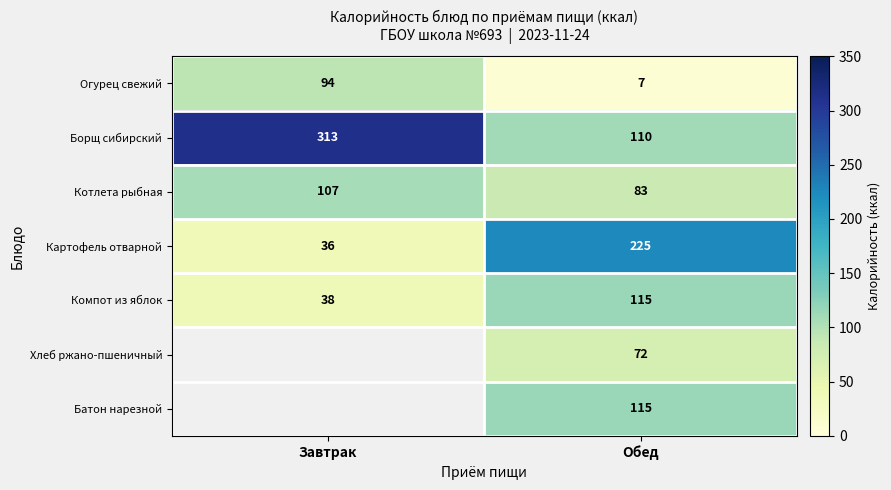

What is the spread (max minus min) of values at Завтрак?

277.0